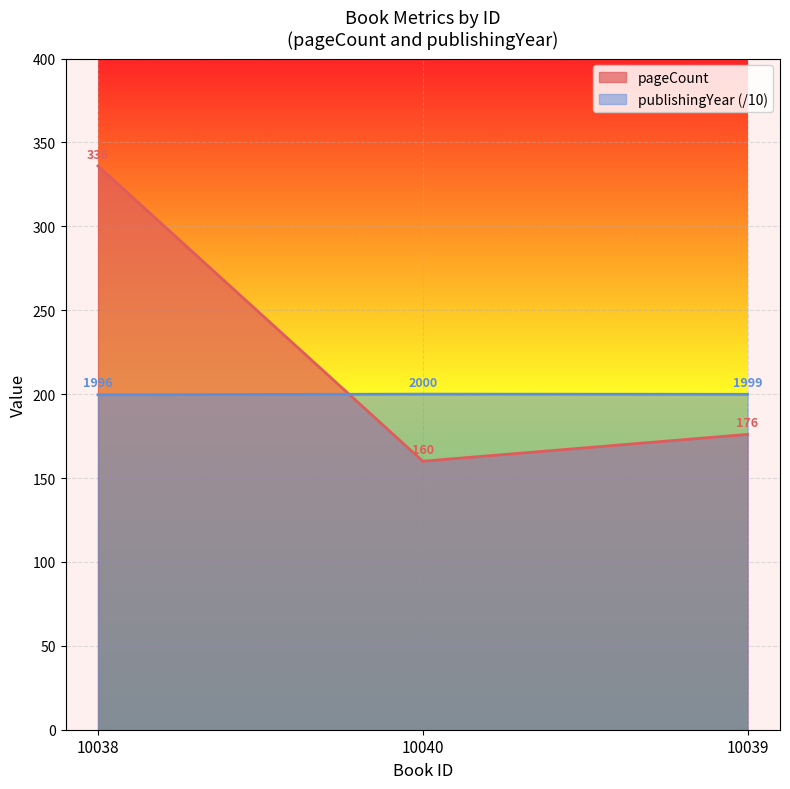

Rank the series at 10040 from highest to lowest value.

publishingYear (/10), pageCount